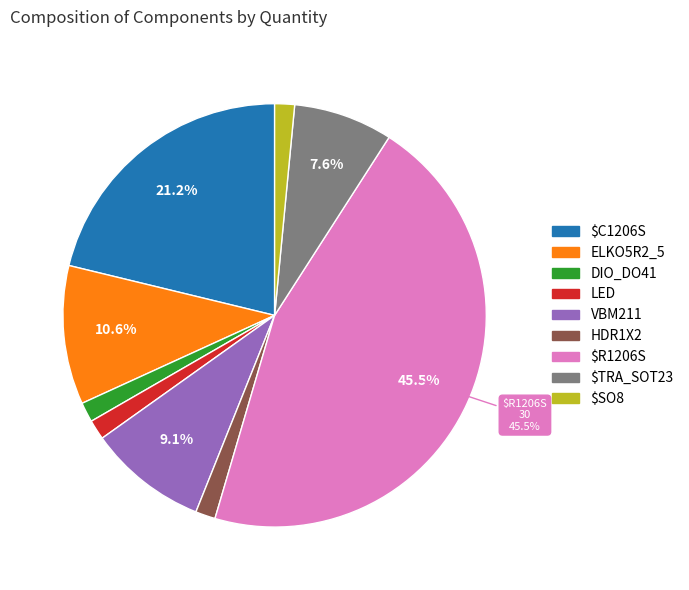

Is there any slice that represents more than half of the pie?

No